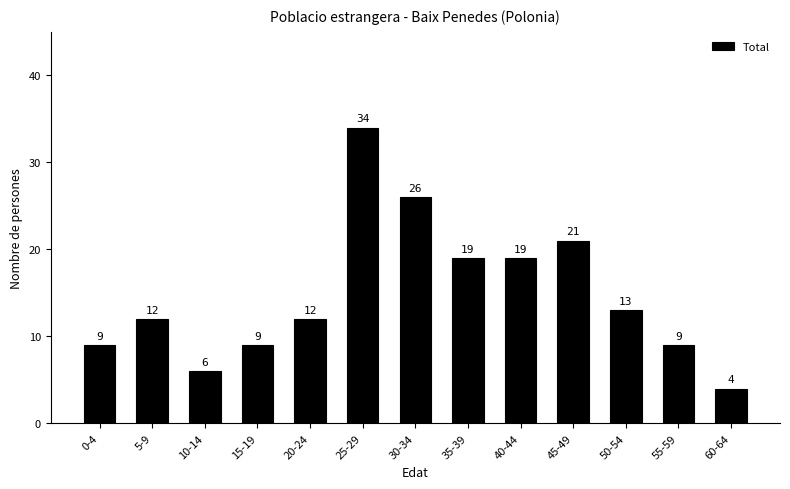

Reading right to left, what are all the values shown in this chart?

4	9	13	21	19	19	26	34	12	9	6	12	9